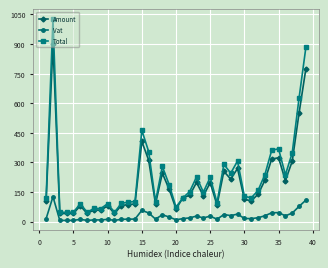

Which series has the widest spread of values?

Total